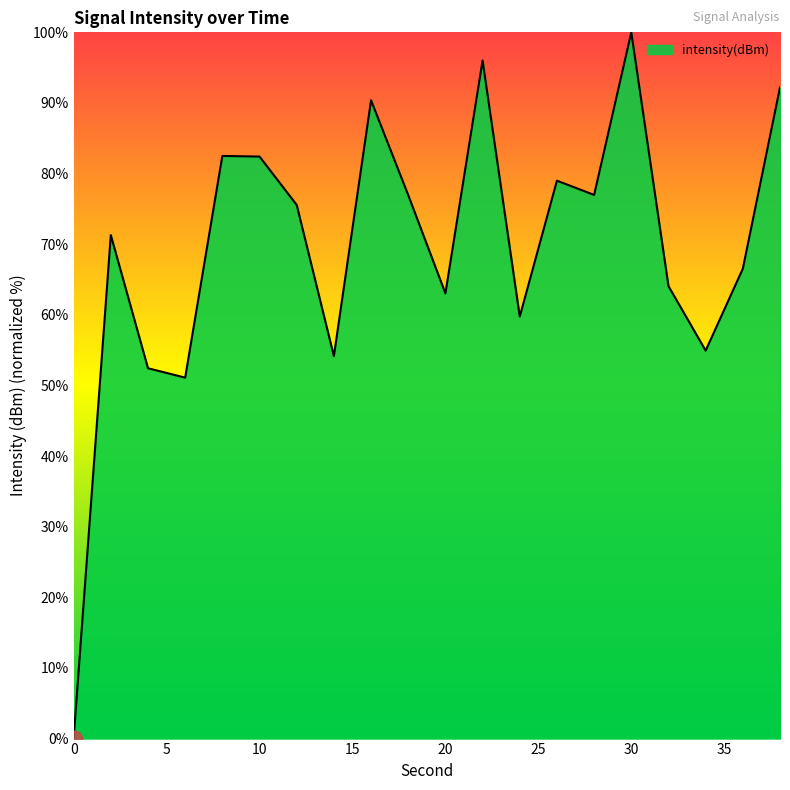

What is the maximum value shown in the chart?

100.0